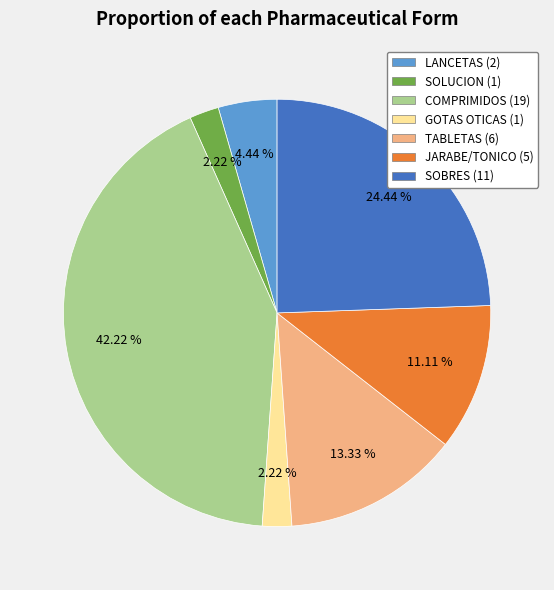

To the nearest percent, what is the average slice percentage?

14%